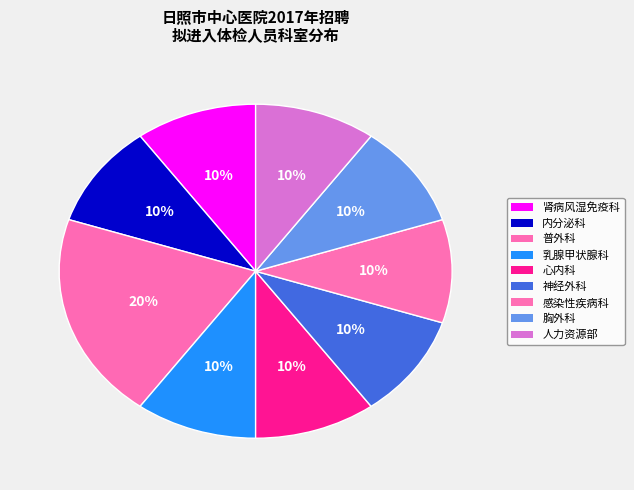

What is the smallest slice in the pie chart?

肾病风湿免疫科